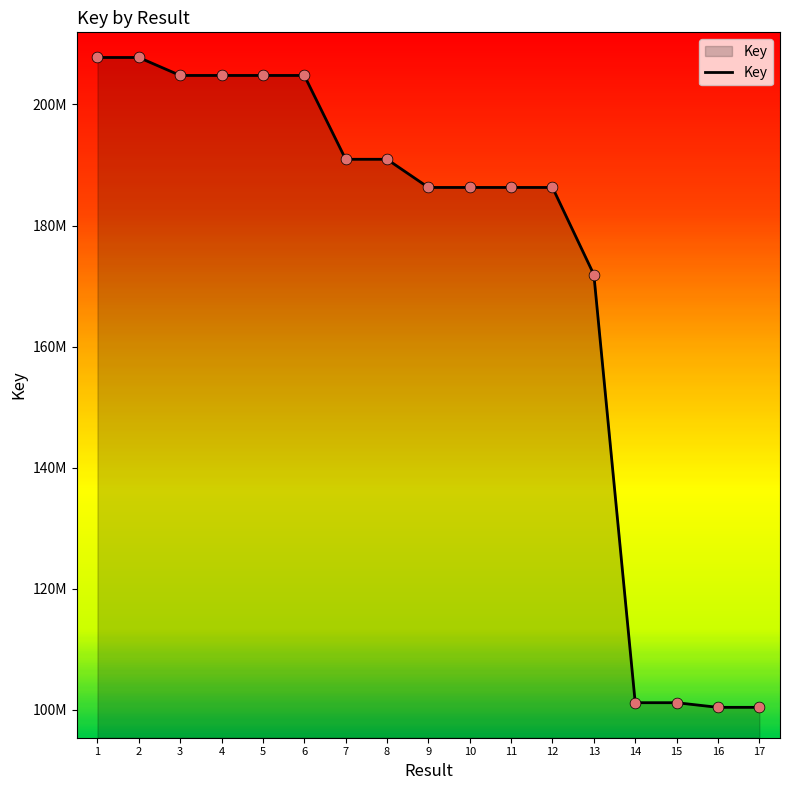

Which has a higher value, 4 or 13?

4